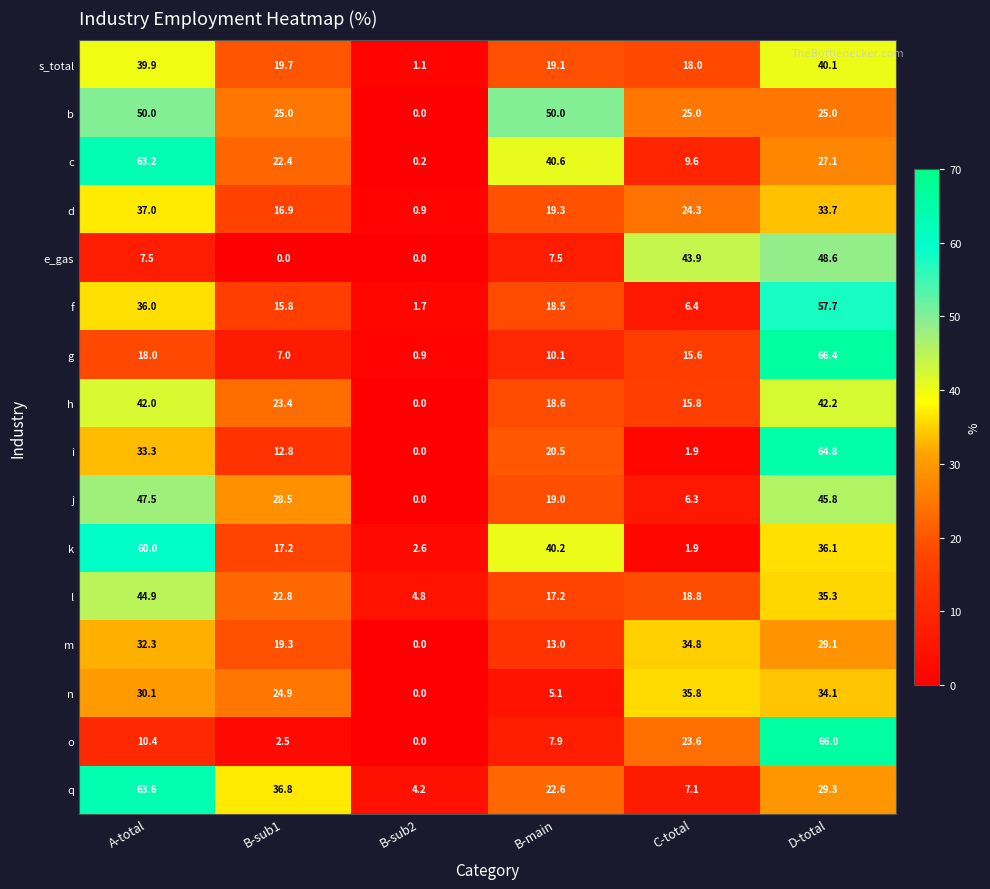

Which series has the largest total across all categories?

b